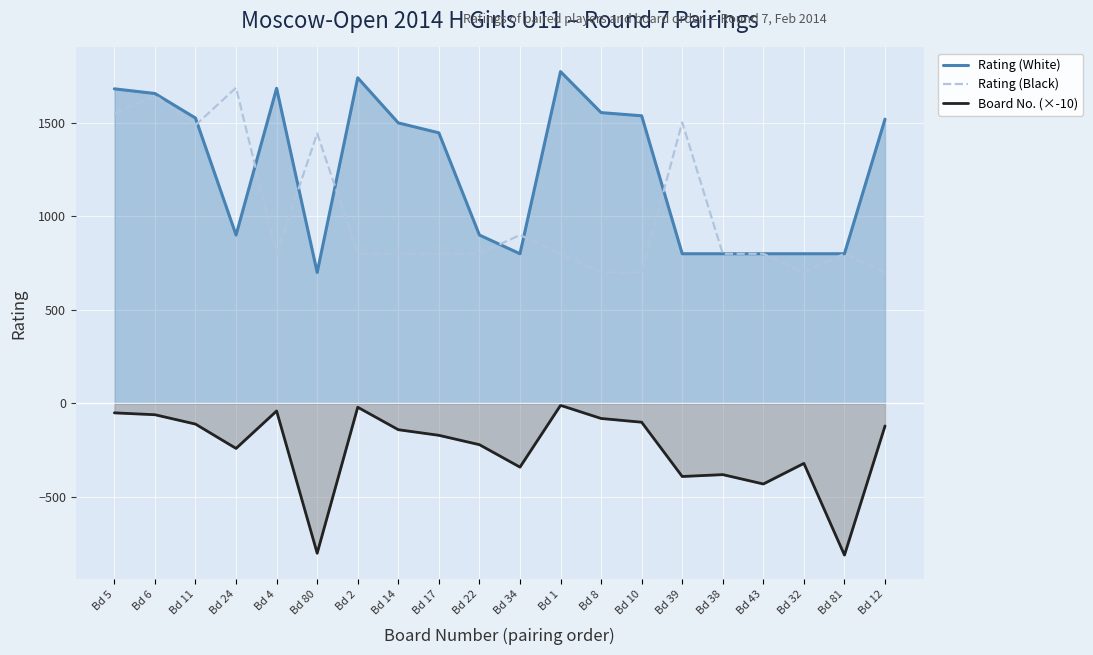

How many interior local peaks does the Rating (Black) series have?

6